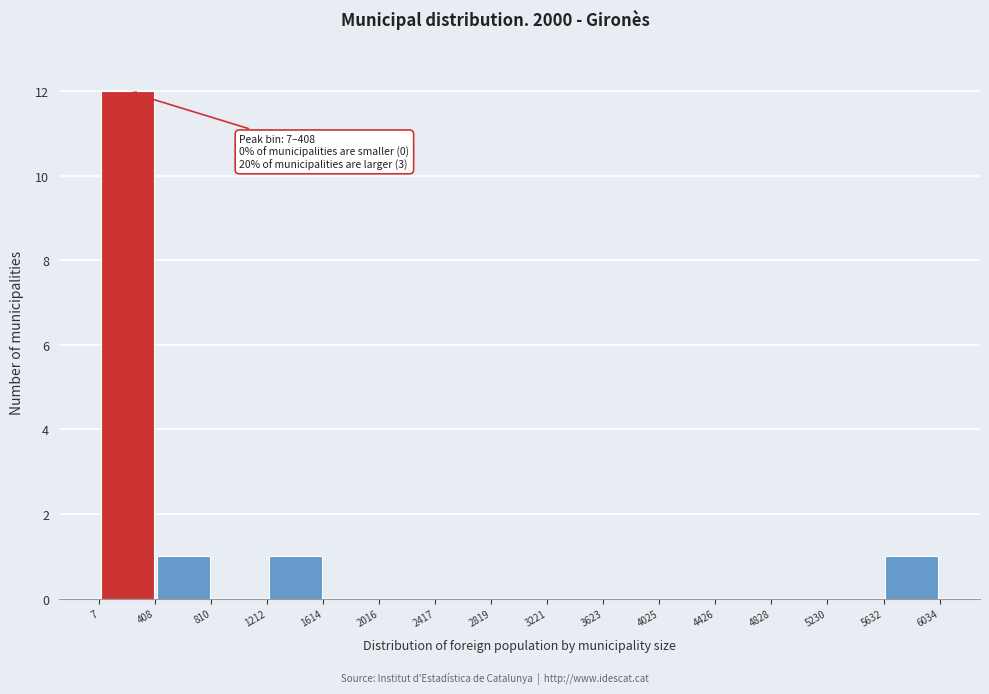

Which range on the x-axis has the tallest bar?

7 to 408